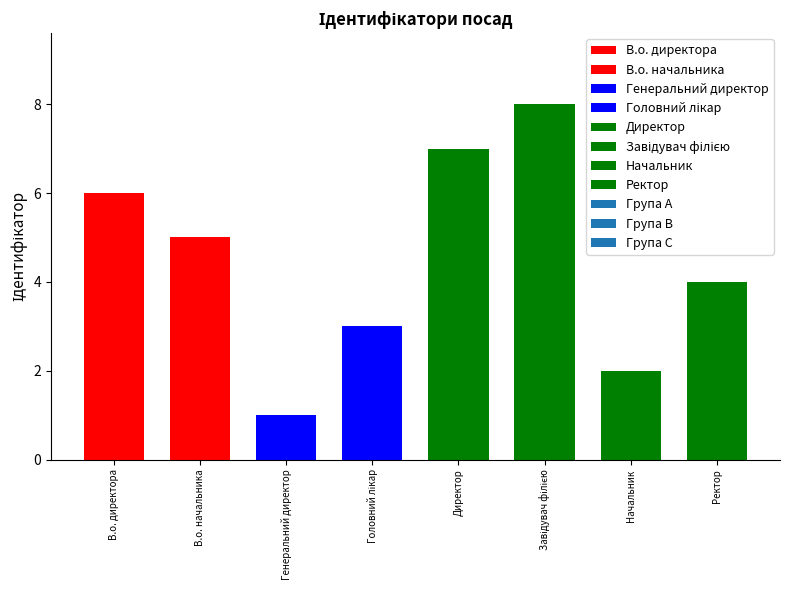

What is the difference between the maximum and minimum values?

7